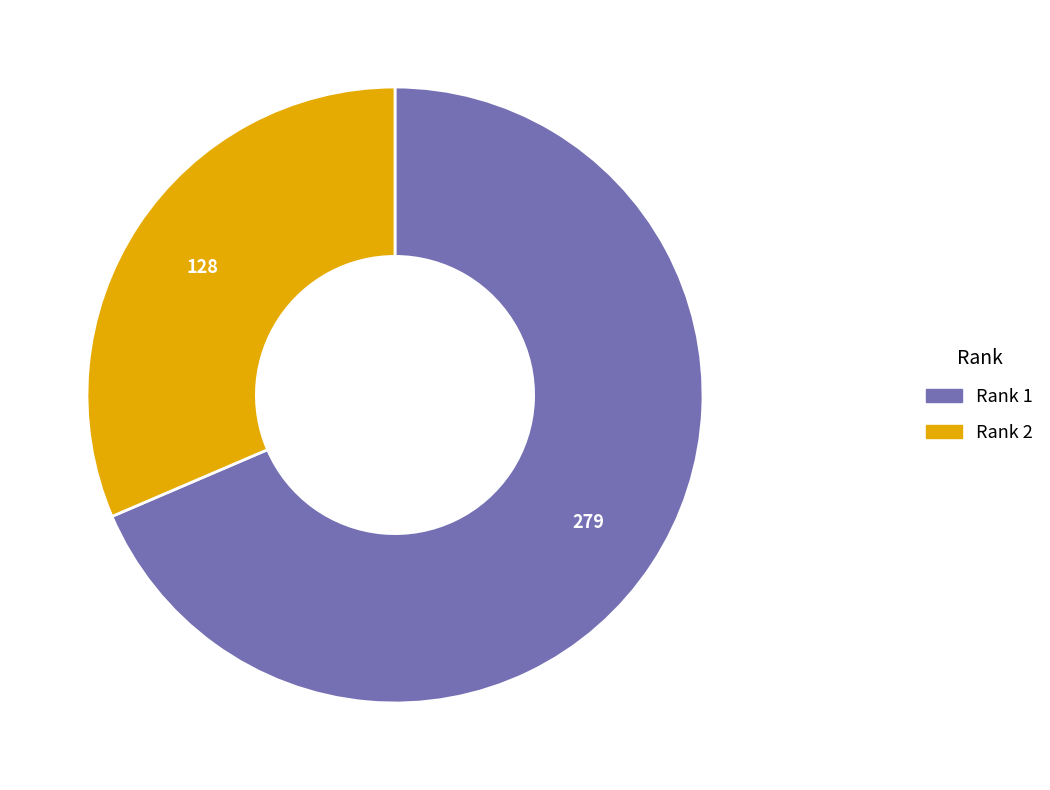

Does any single category account for the majority?

Yes